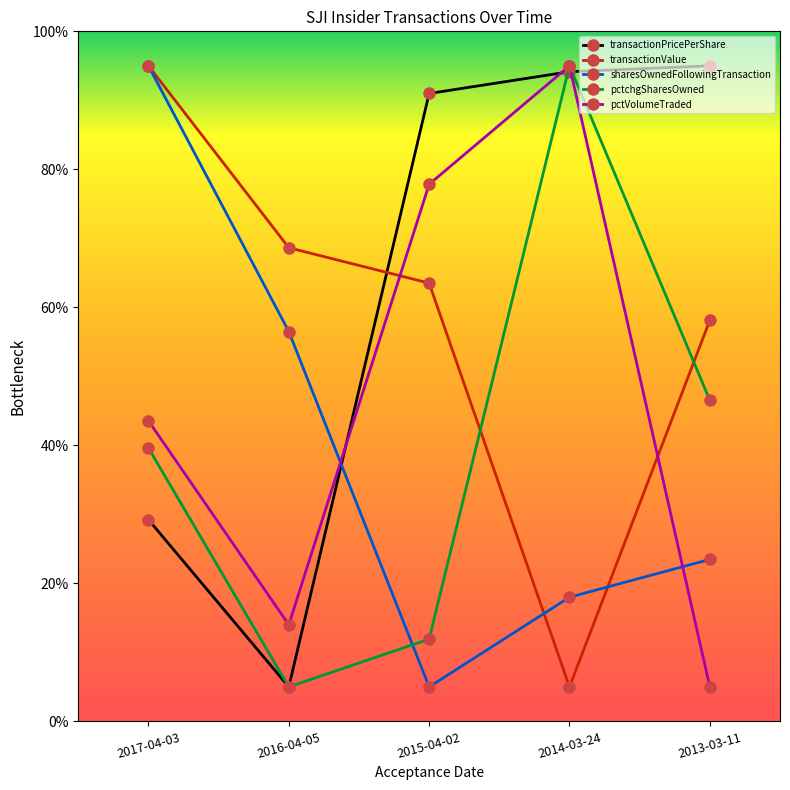

Which series changed the most between 2017-04-03 and 2014-03-24?

transactionValue